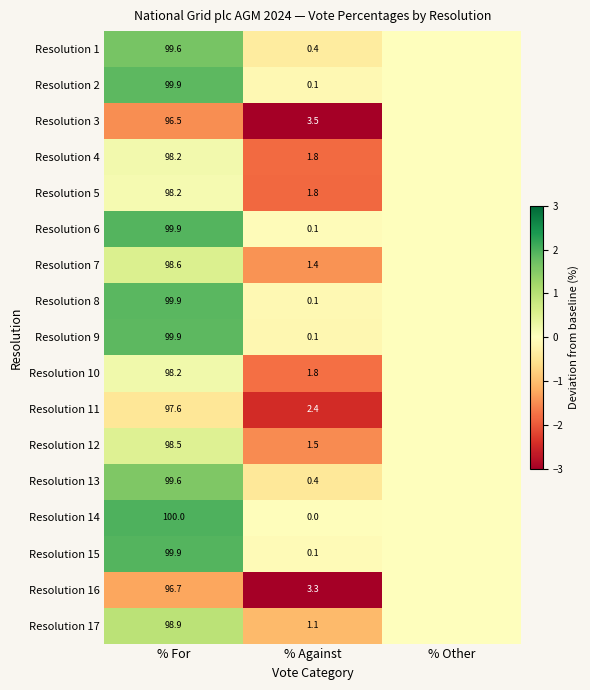

What is the sum of the Resolution 16 values at % For and % Against?

100.0